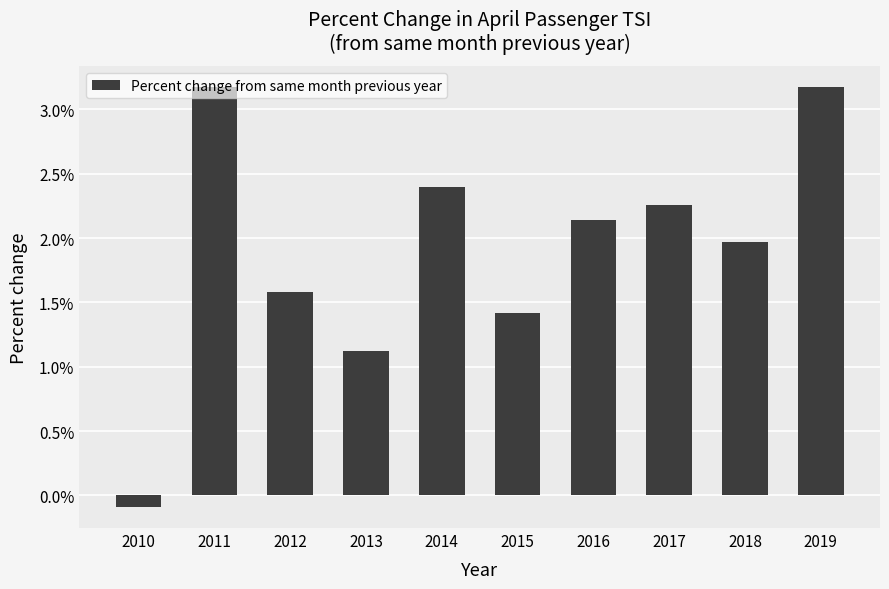

How many bars are there in total?

10